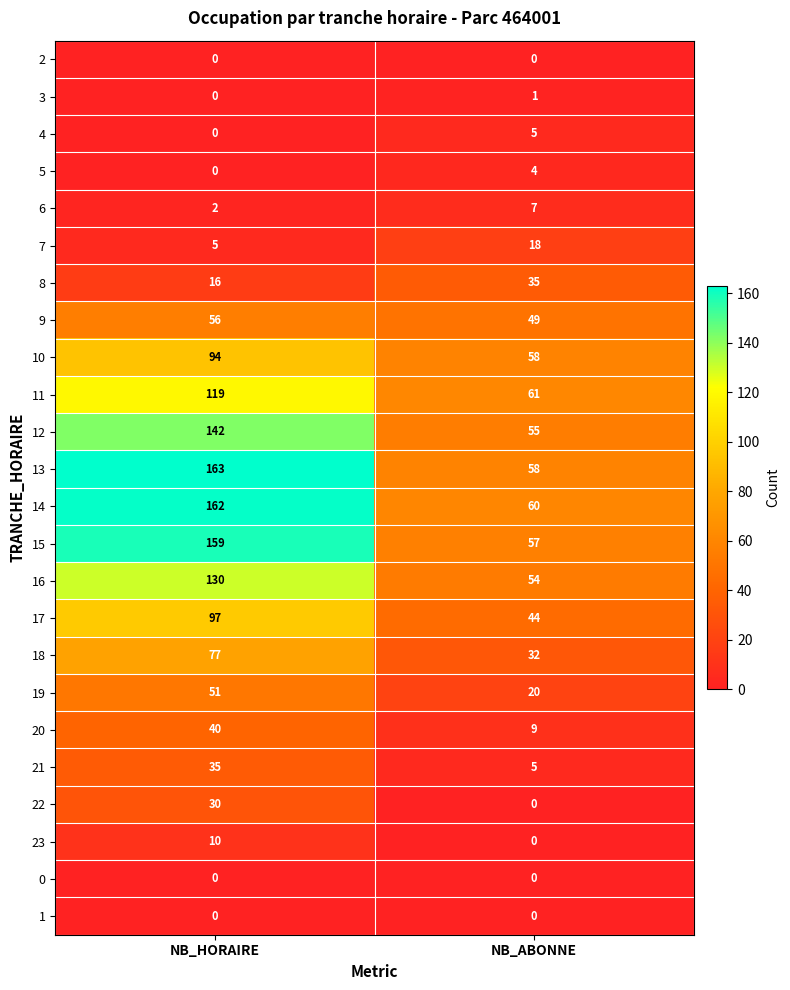

What is the sum of the 19 values at NB_HORAIRE and NB_ABONNE?

71